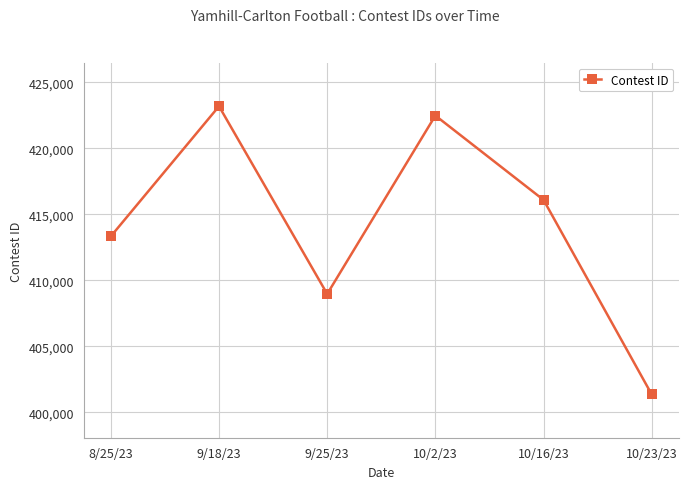

True or false: there are more than 0 points higher than both neighbors.

True